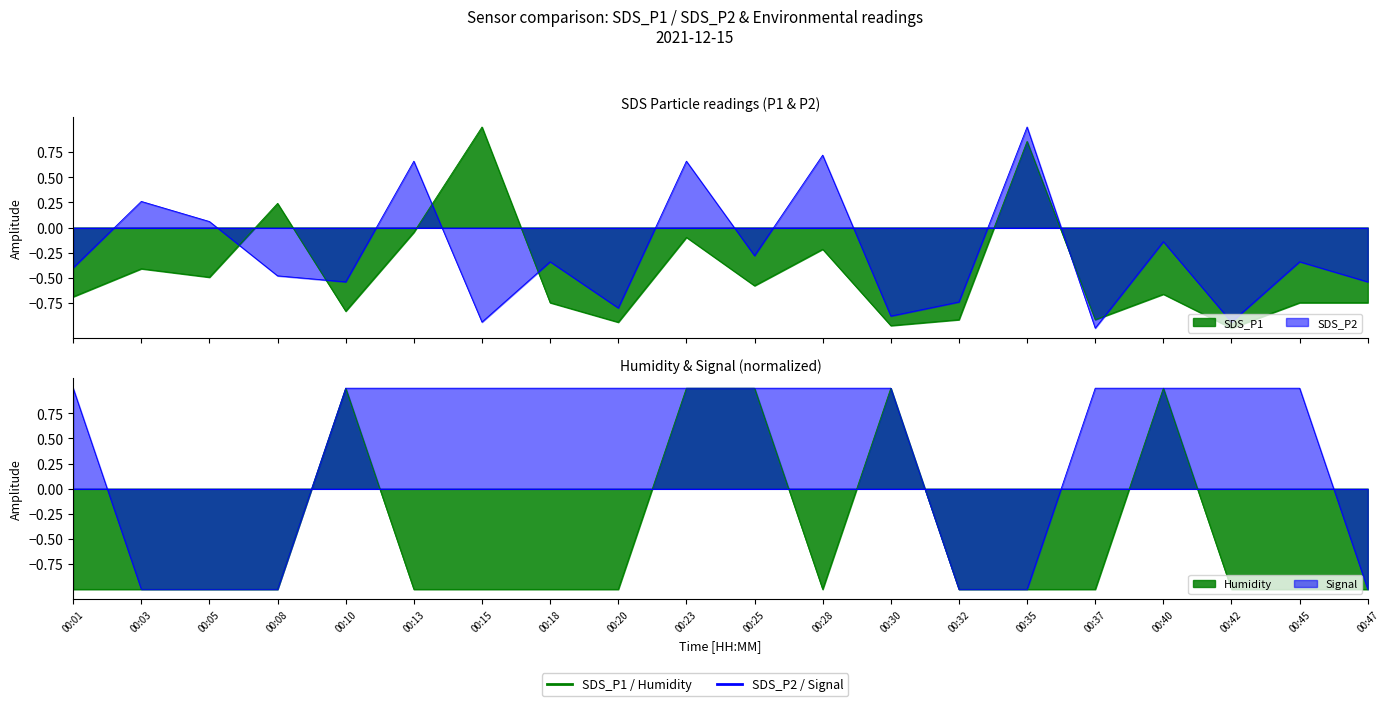

True or false: Signal and Humidity intersect in this chart.

False